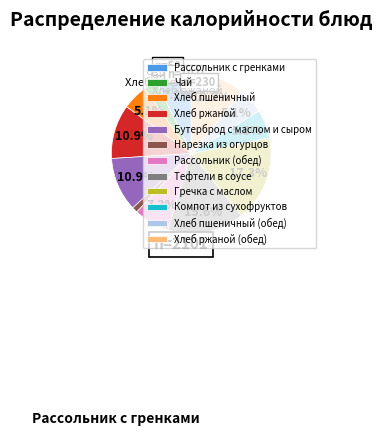

Which category has the biggest portion of the pie?

Гречка с маслом